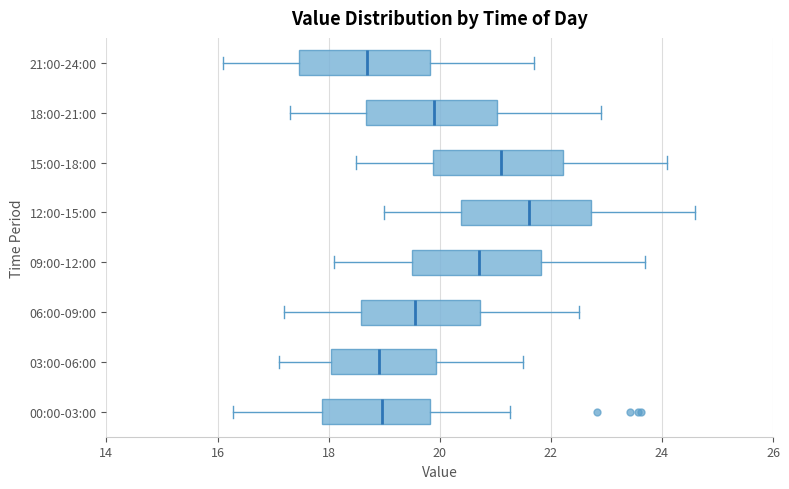

Where does the right whisker of the box for 12:00-15:00 end on the x-axis? The values are not printed on the chart, so give them approximately, as read against the axis.

24.6